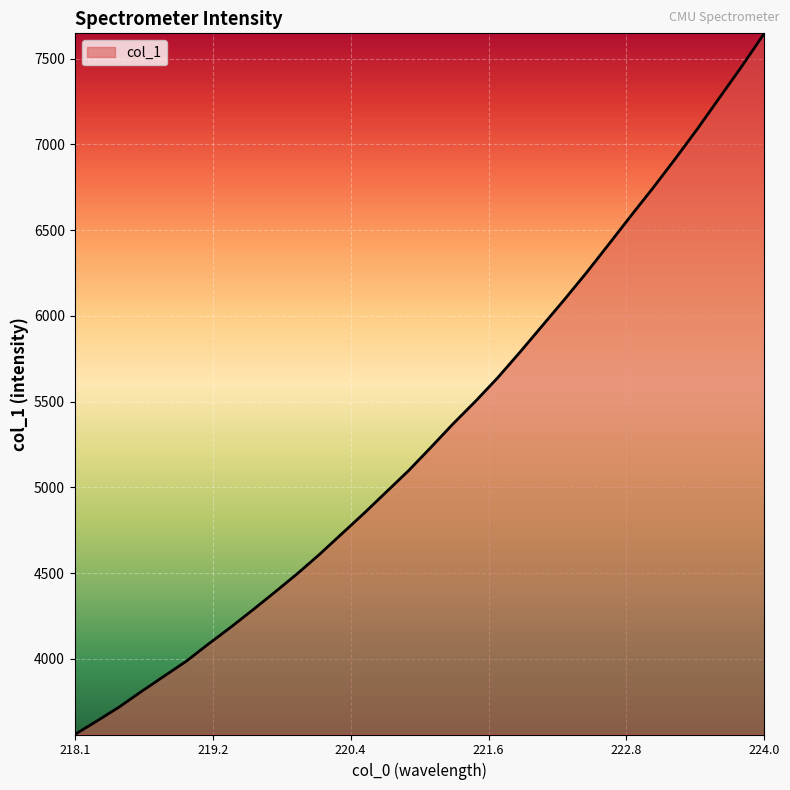

What is the smallest value displayed?

3558.2